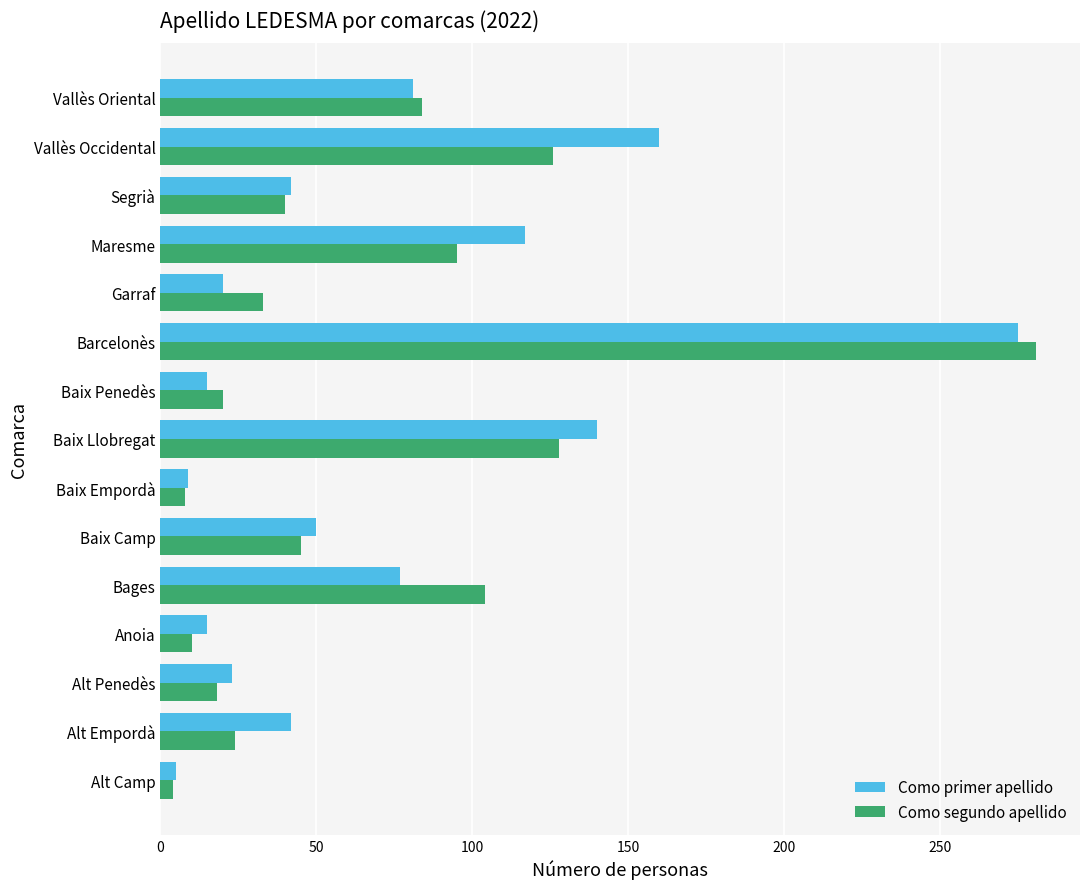

At which category is the sum across all series the highest?

Barcelonès